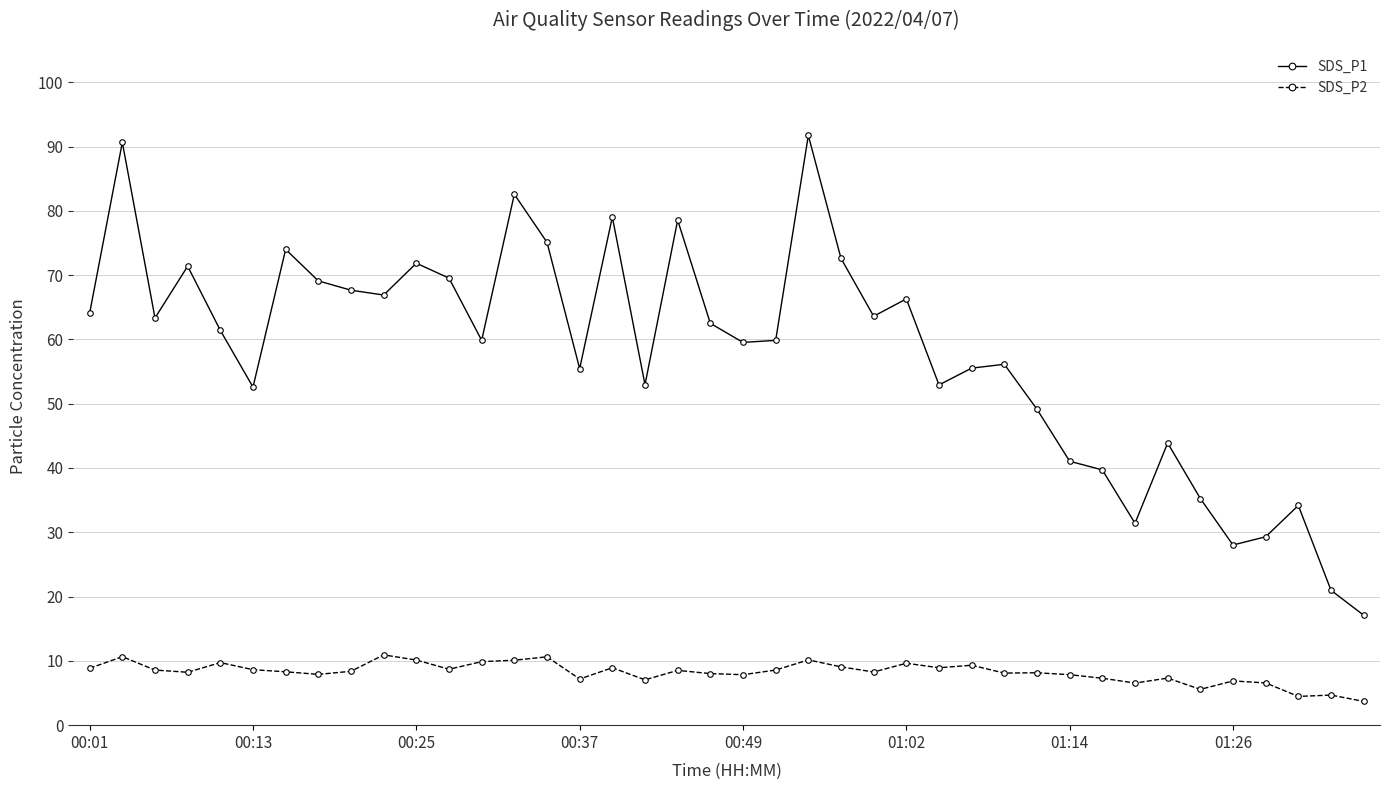

Does the chart have visible grid lines?

Yes